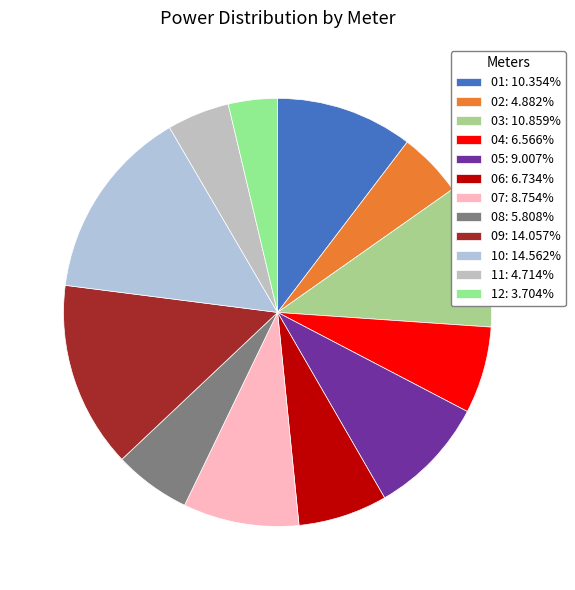

What percentage is NOT represented by 05?

91.0%